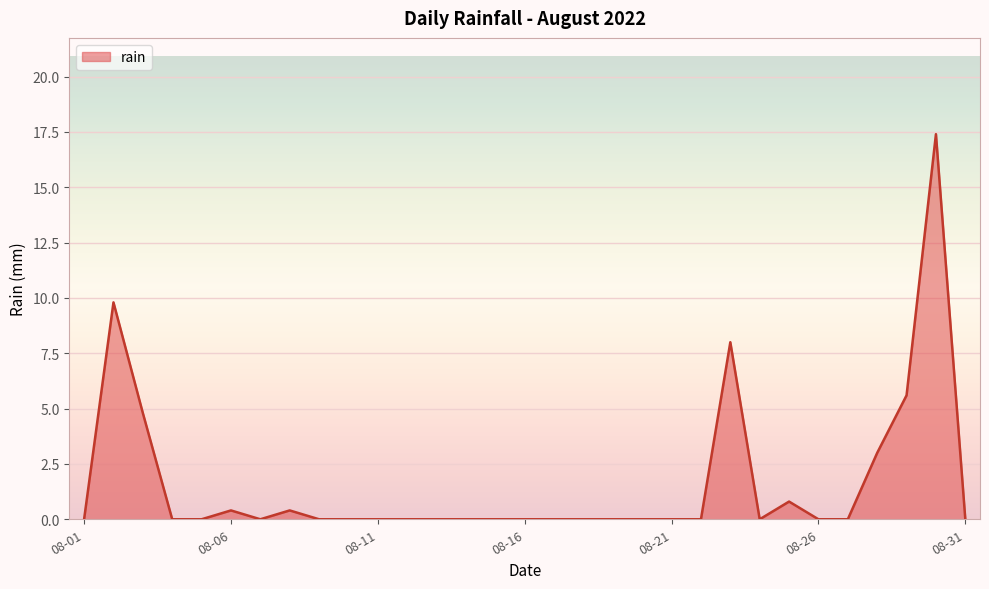

What is the difference between the maximum and second lowest values?

17.4